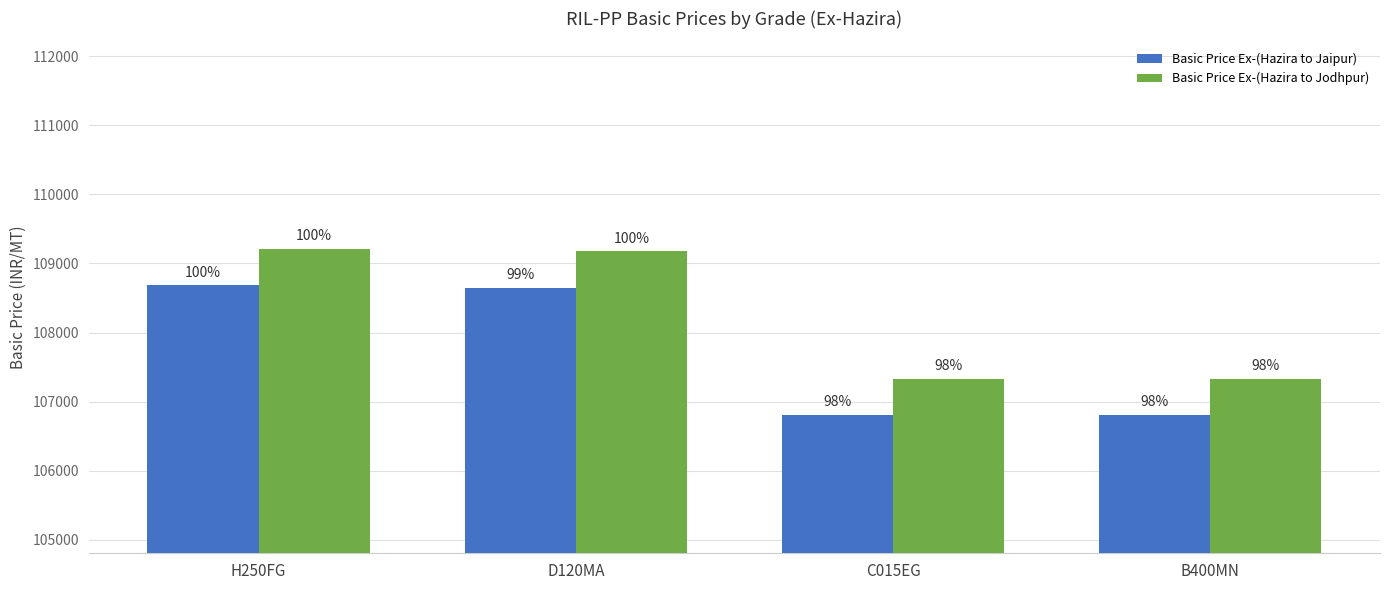

Is the value of Basic Price Ex-(Hazira to Jaipur) at C015EG greater than the value of Basic Price Ex-(Hazira to Jodhpur) at D120MA?

No